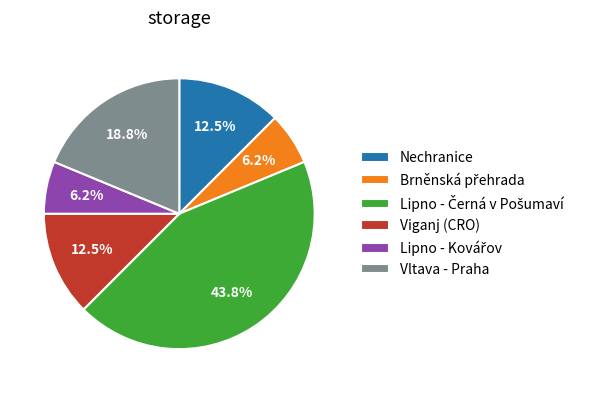

Count the number of slices in the pie.

6